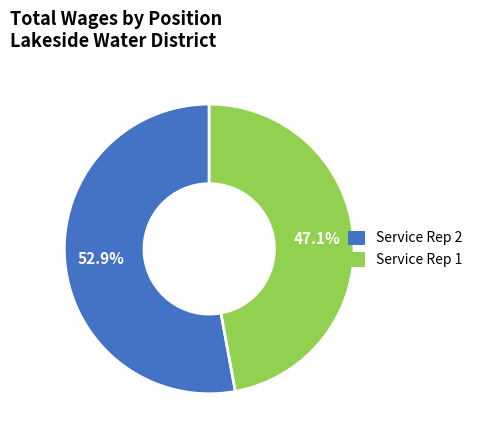

What is the ratio of the value at Service Rep 2 to the value at Service Rep 1?

1.1